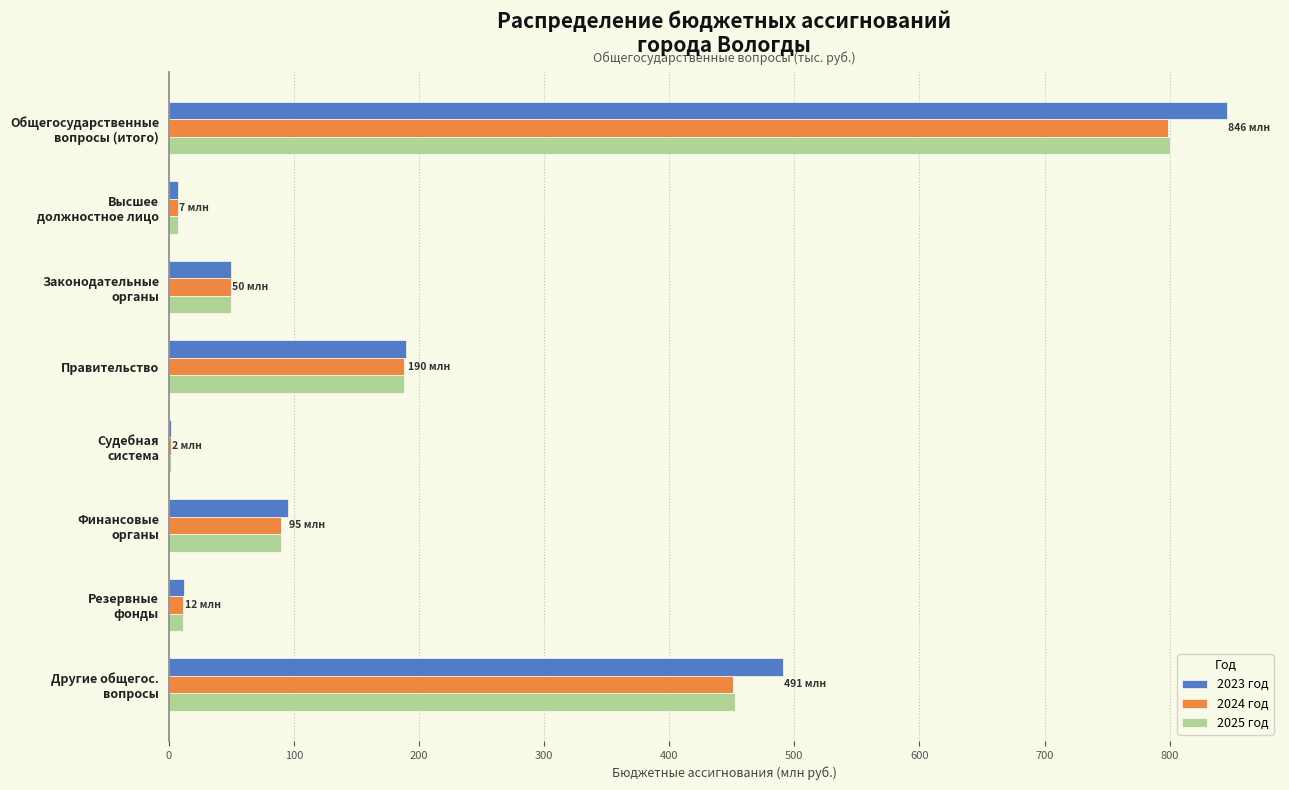

What is the average value of the 2023 год series?

211.5